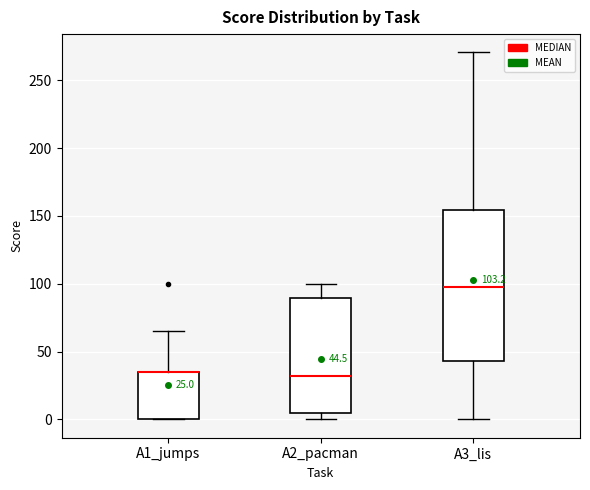

Which box is the tallest, from its lower edge to its upper edge?

A3_lis